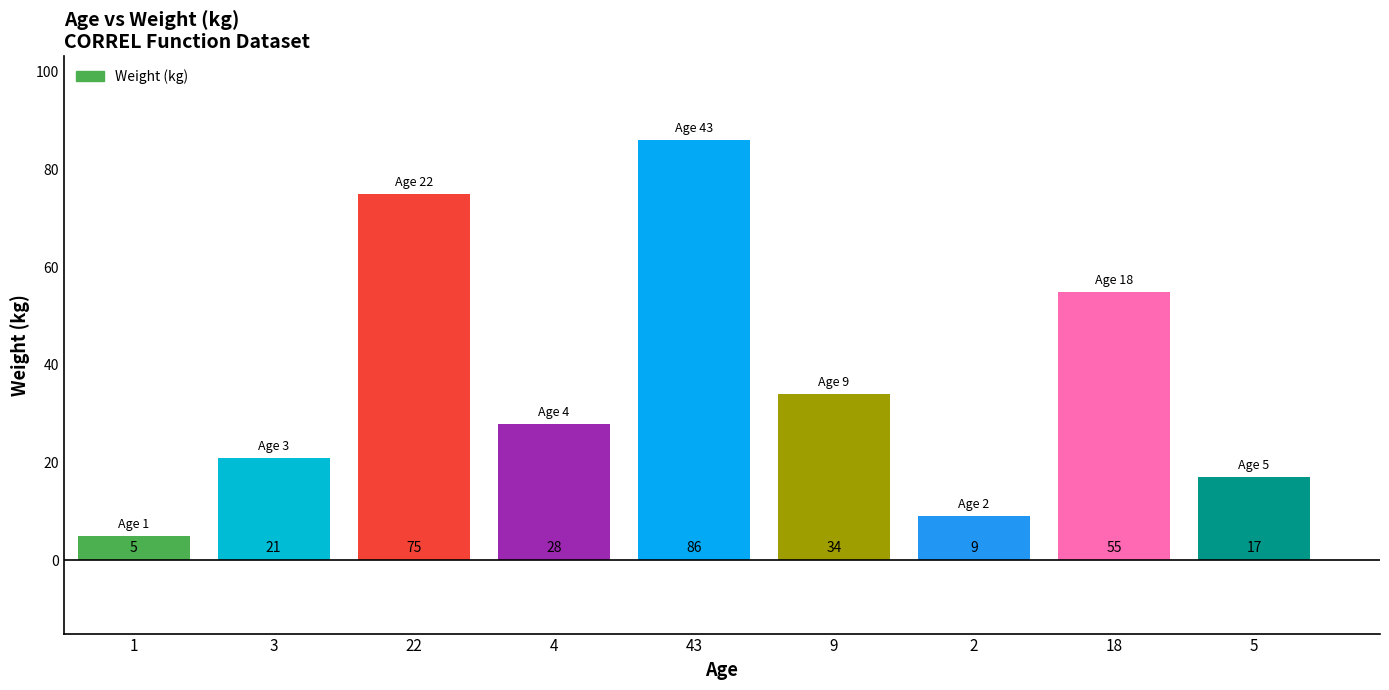

Rank the categories by value from highest to lowest.

43, 22, 18, 9, 4, 3, 5, 2, 1